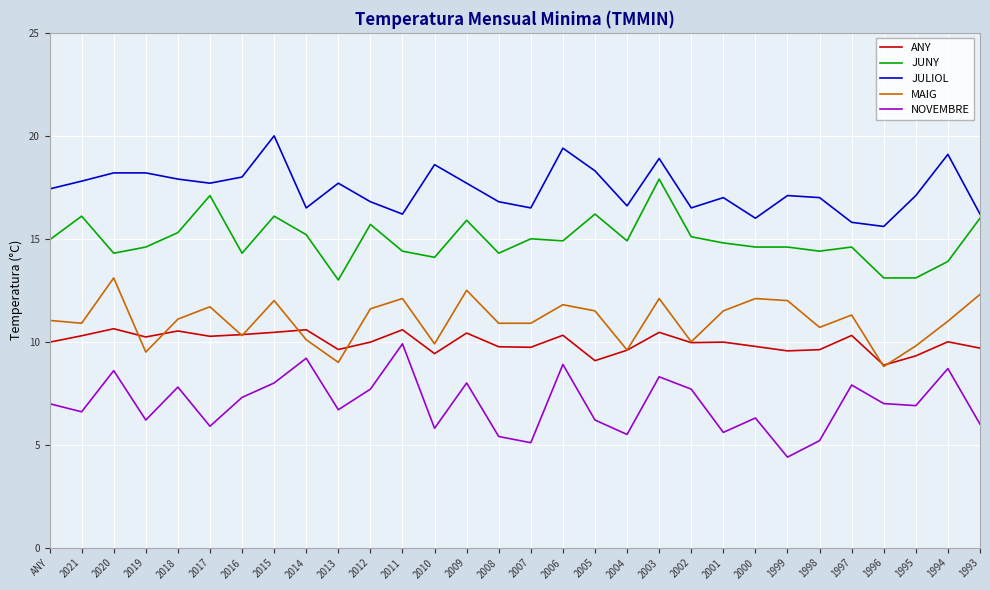

Between 1999 and 1994, which series saw the biggest shift?

NOVEMBRE